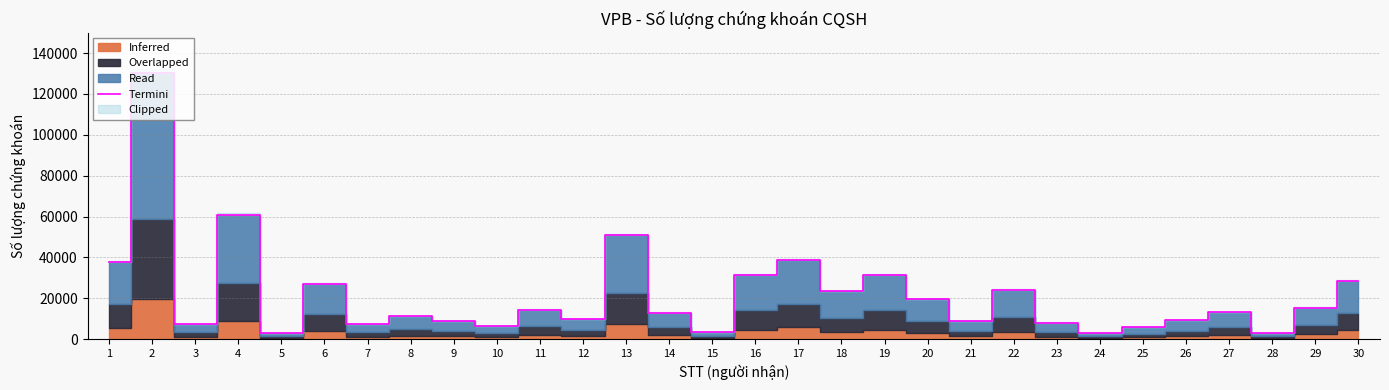

At which category does the data reach its first local valley?

3